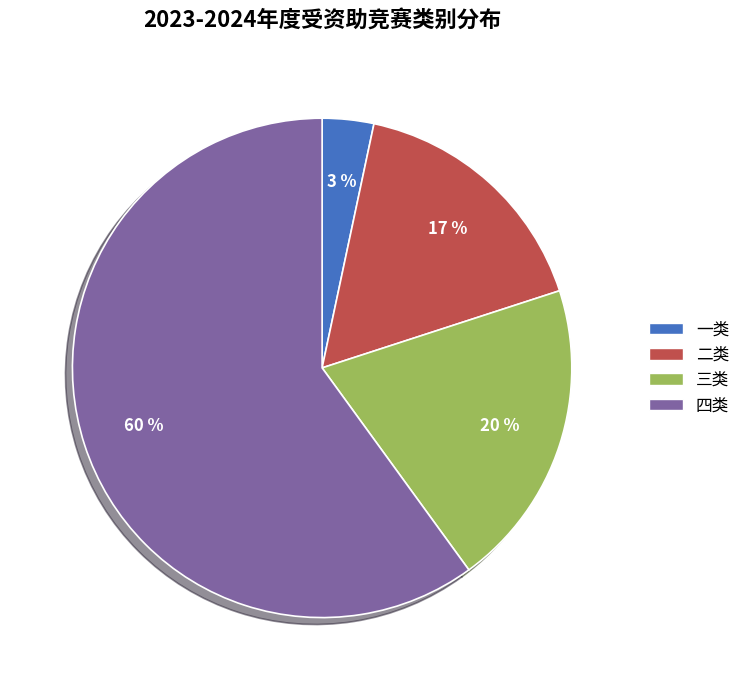

True or false: 四类 accounts for 60% of the total.

True